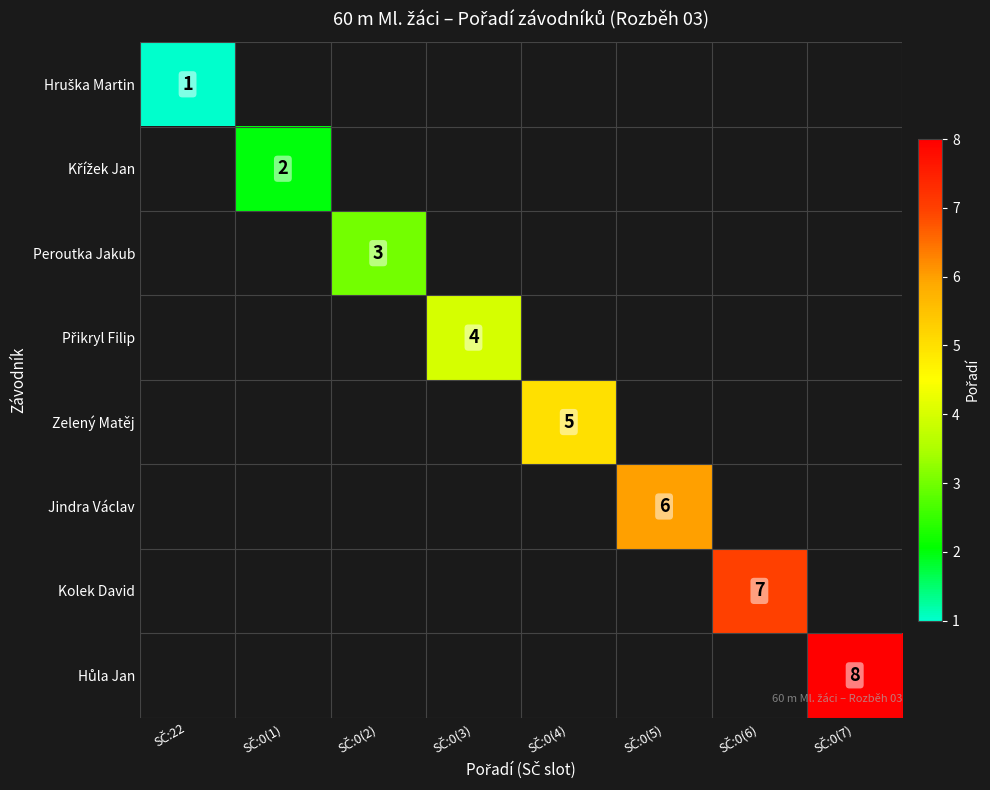

The value of Hůla Jan at SČ:0(7) is 12.7. True or false?

False